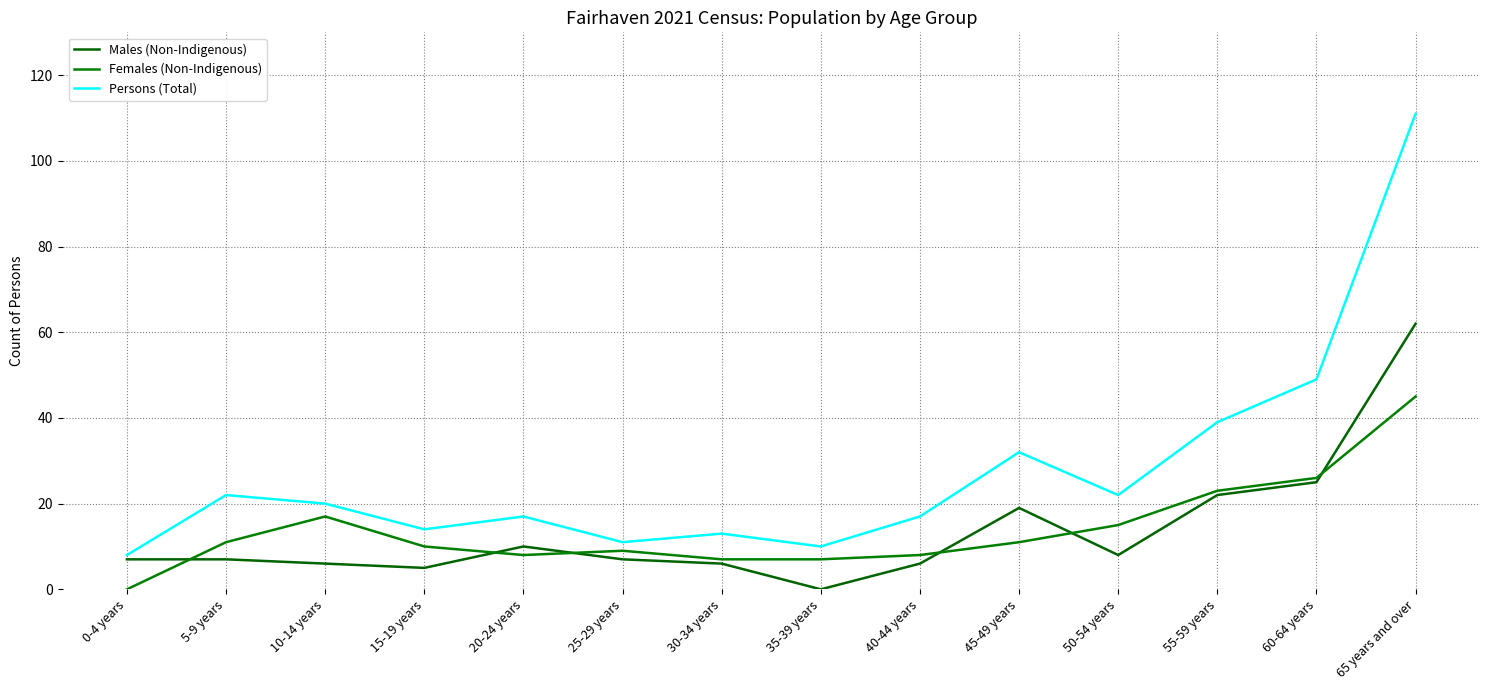

In Persons (Total), how many points are lower than both neighbors (excluding endpoints)?

4